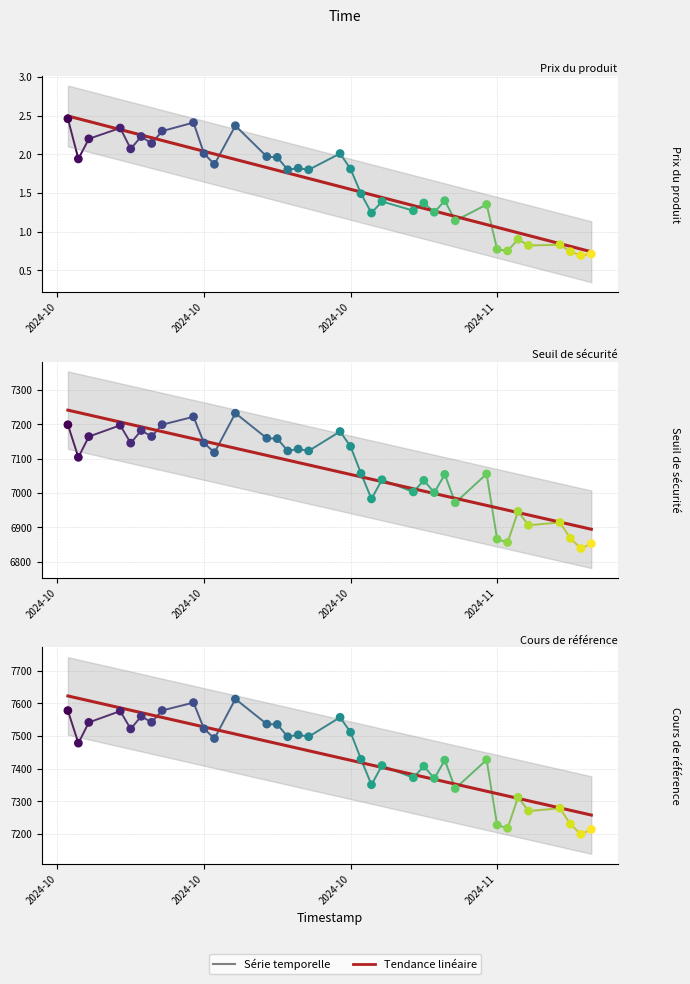

Which series has the largest total across all categories?

Cours de référence